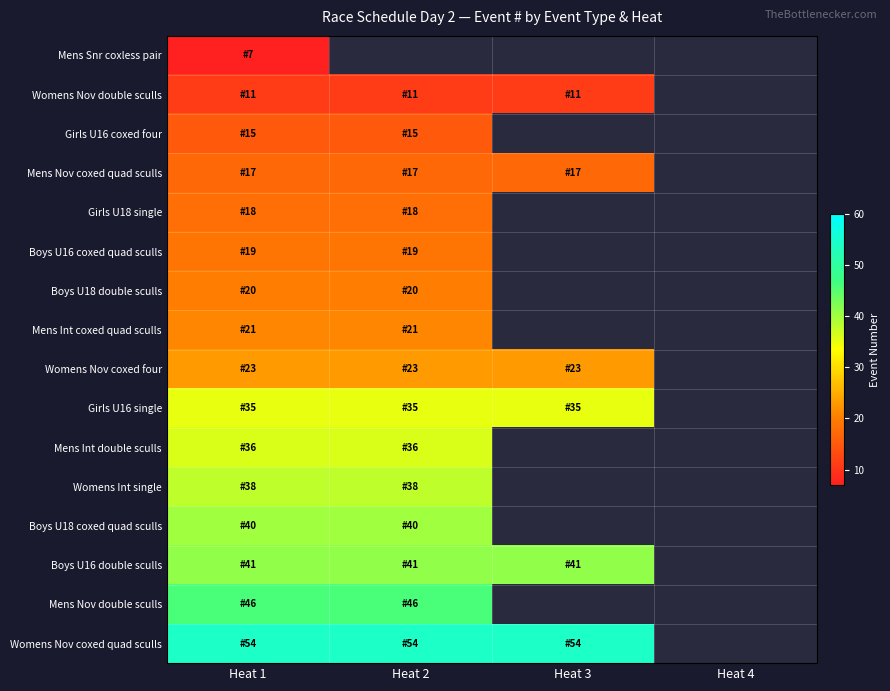

Is it true that Boys U16 coxed quad sculls equals 4.2 at Heat 1?

False